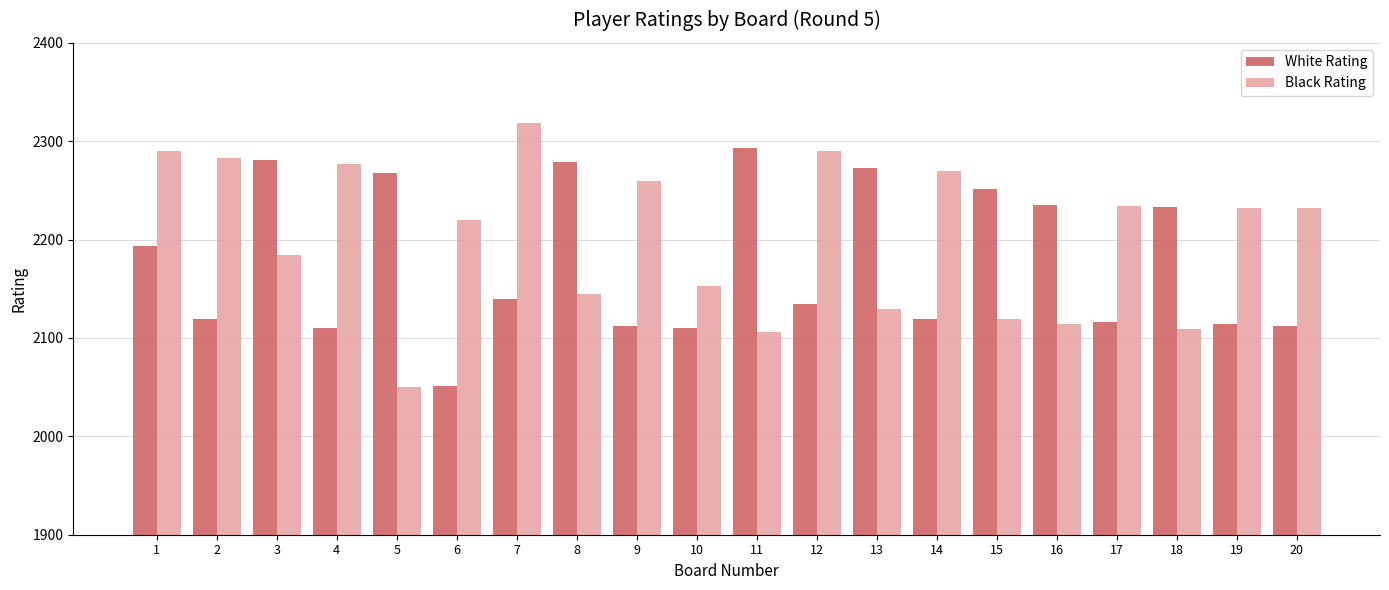

Rank the series at 5 from highest to lowest value.

White Rating, Black Rating